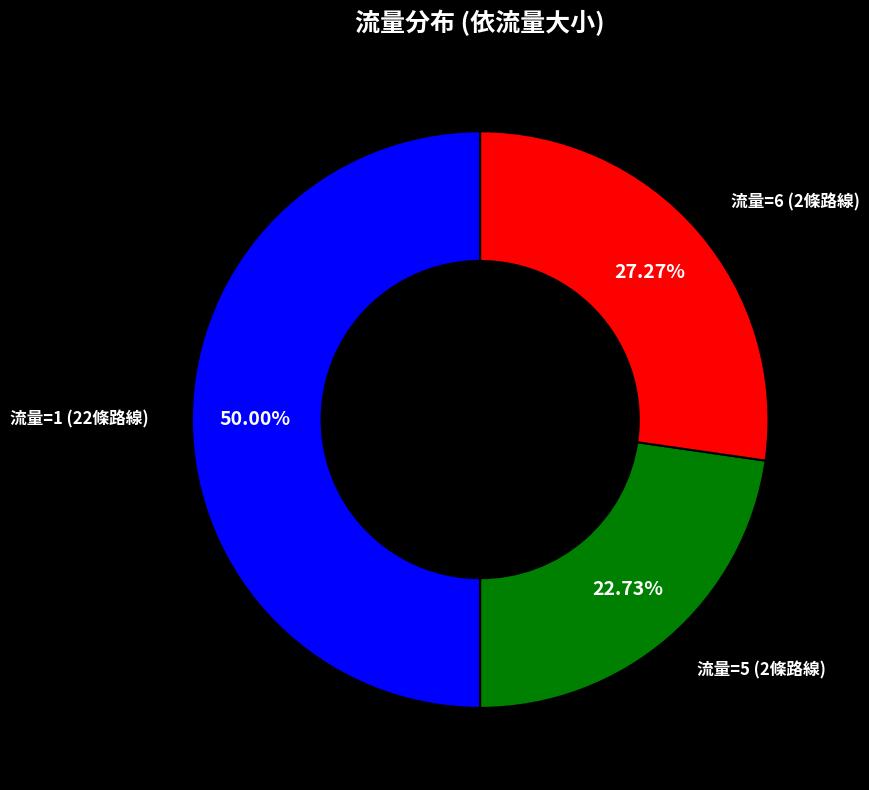

Which category has the biggest portion of the pie?

流量=1 (22條路線)